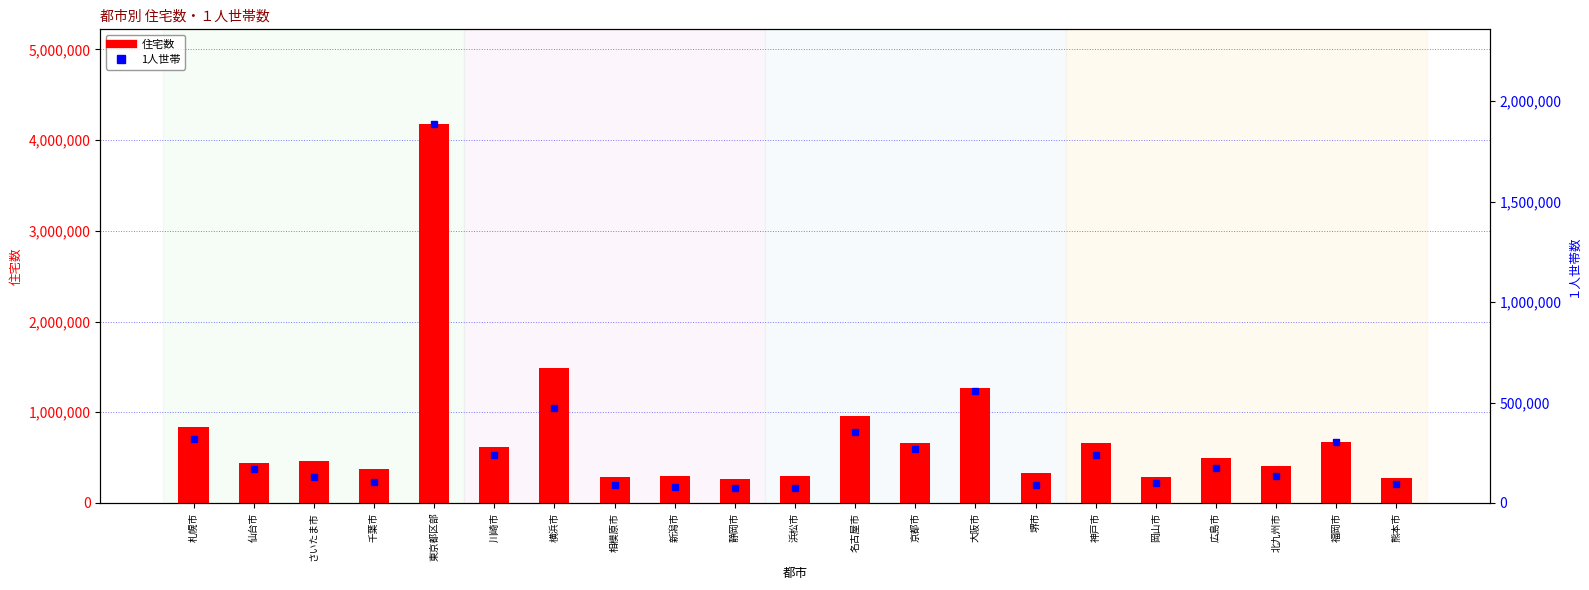

What is the value of the 住宅数 bar at the 18th from the left?

494260